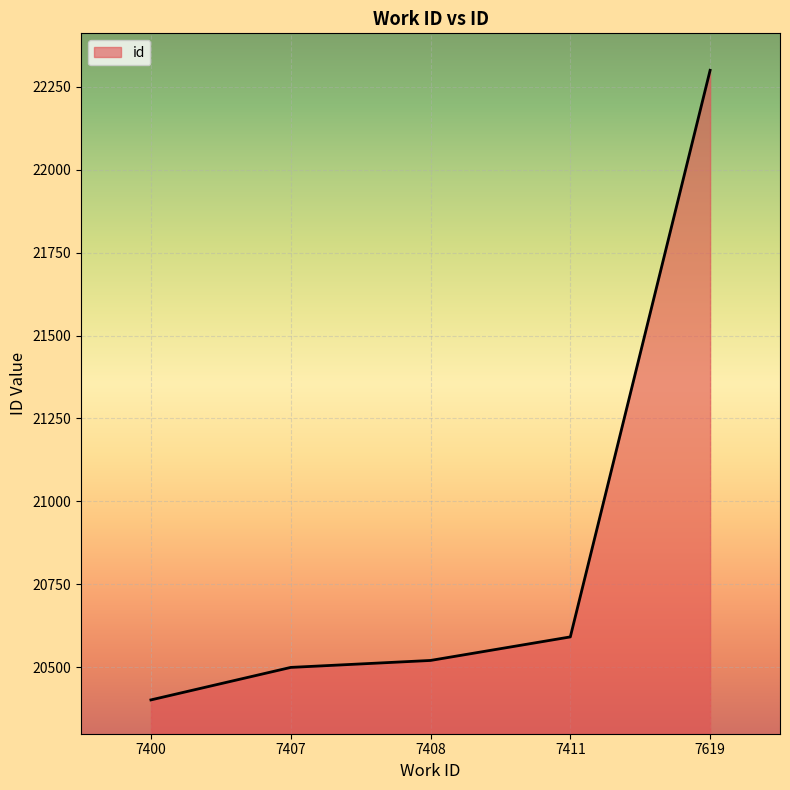

What is the difference between the maximum and second lowest values?

1801